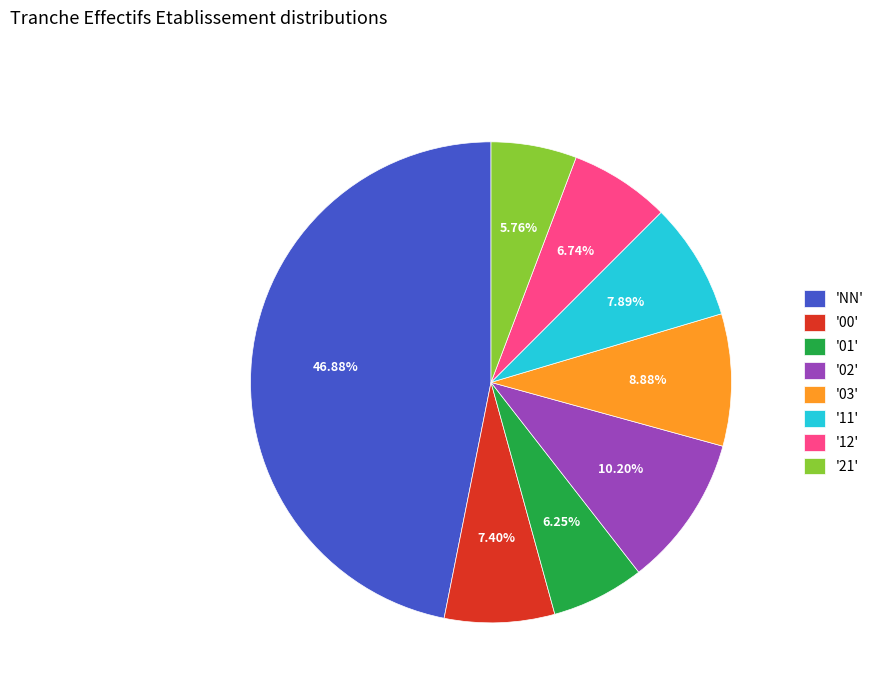

Which slice is the largest?

'NN'